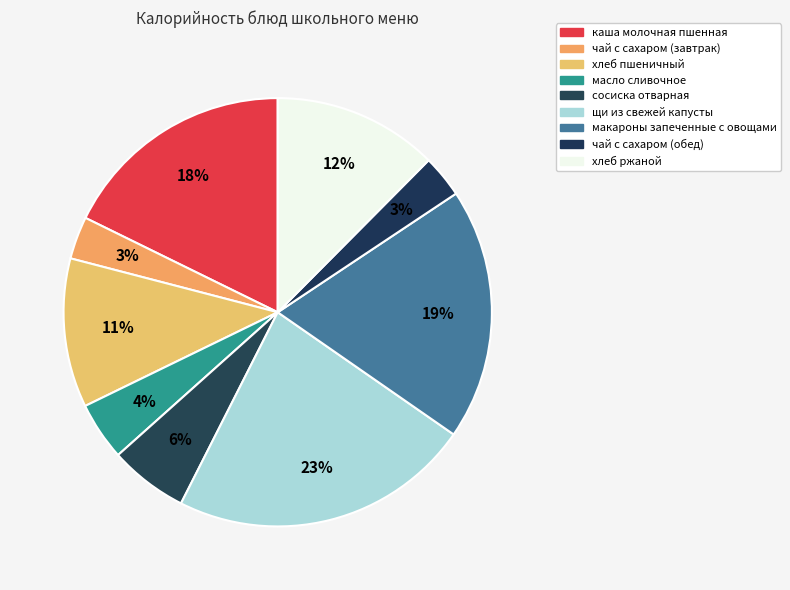

Does чай с сахаром (обед) account for over 50% of the chart?

No